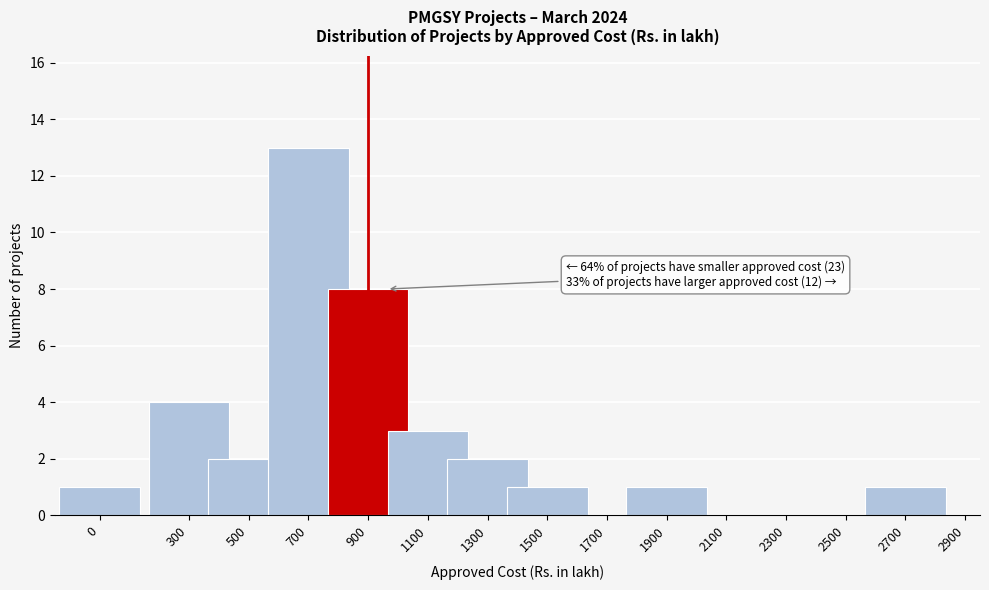

Reading left to right, what are all the values shown in this chart?

0=1	300=4	500=2	700=13	900=8	1100=3	1300=2	1500=1	1700=0	1900=1	2100=0	2300=0	2500=0	2700=1	2900=0